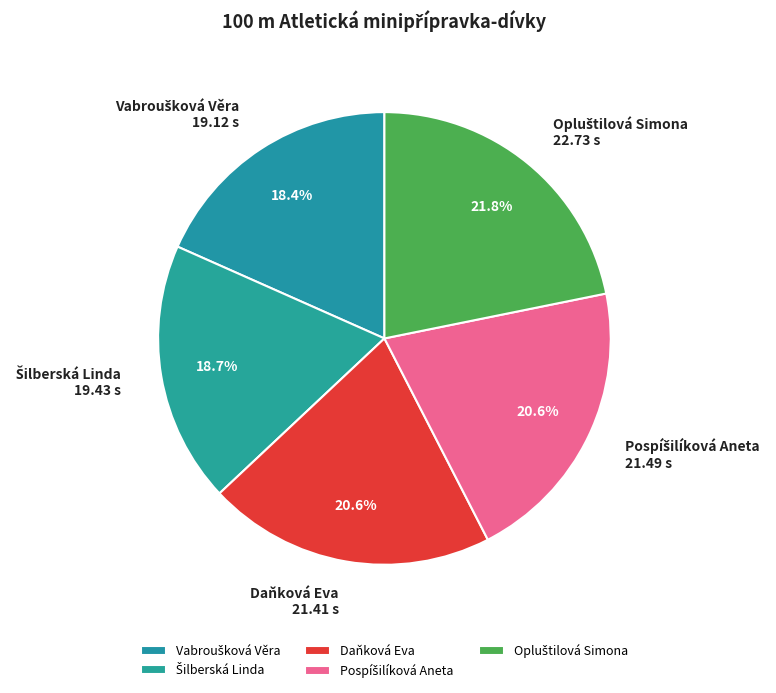

Is there a majority slice in this chart?

No